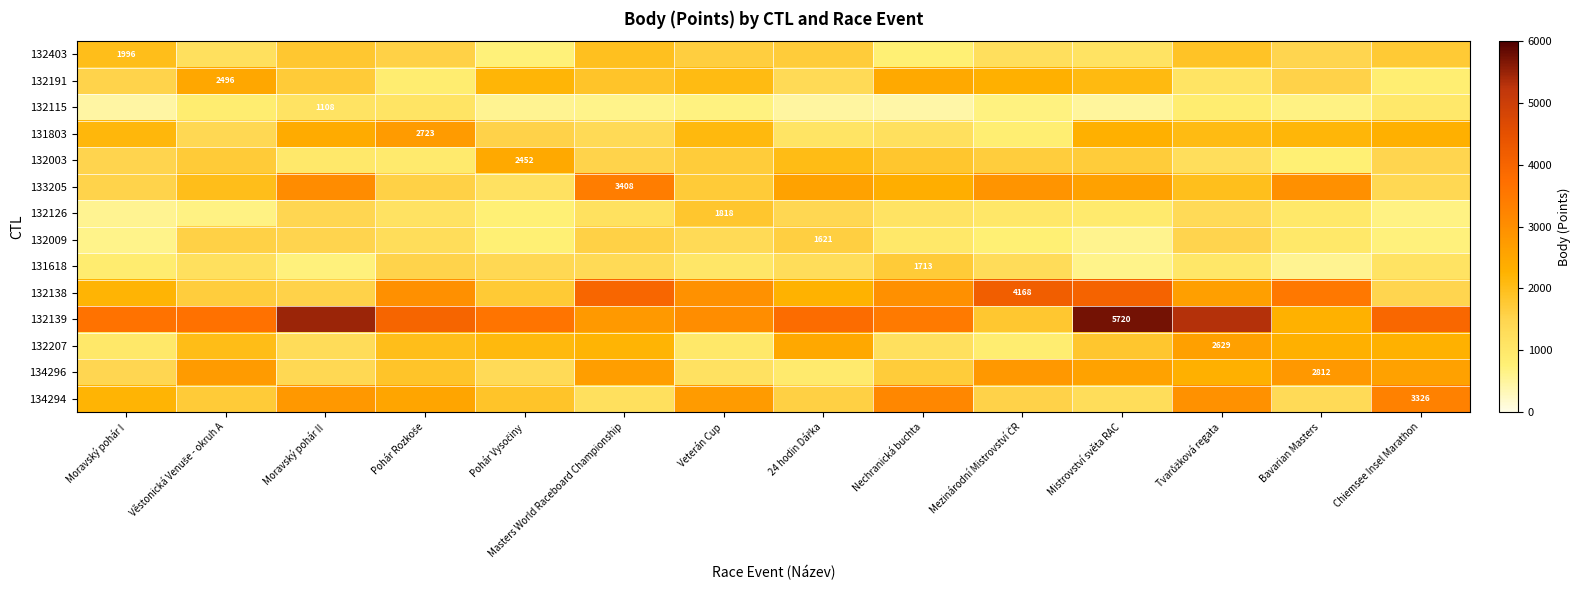

Is the value of 132139 at Věstonická Venuše - okruh A greater than the value of 132003 at Moravský pohár I?

Yes